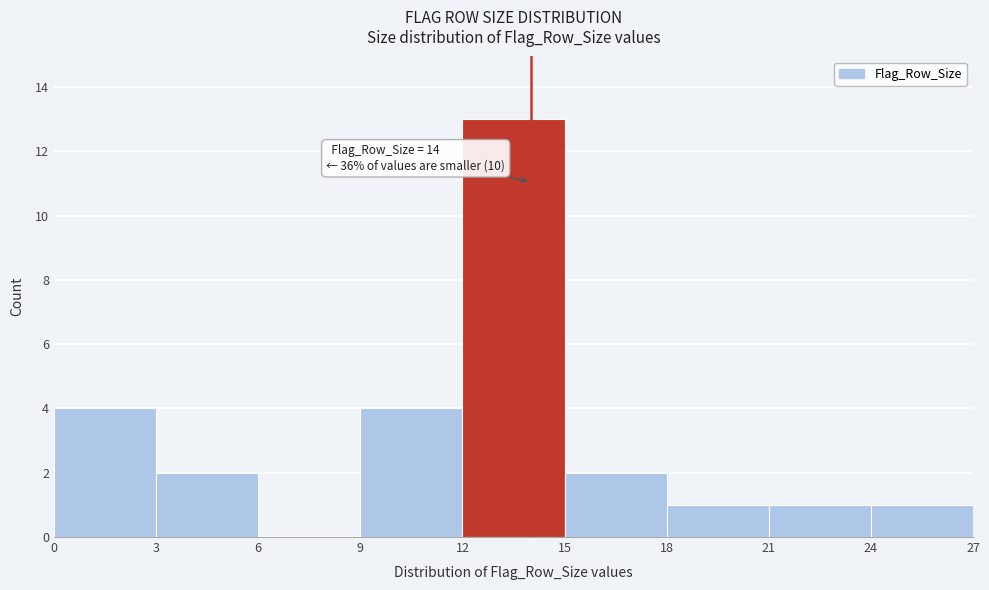

Which range on the x-axis has the tallest bar?

12 to 15